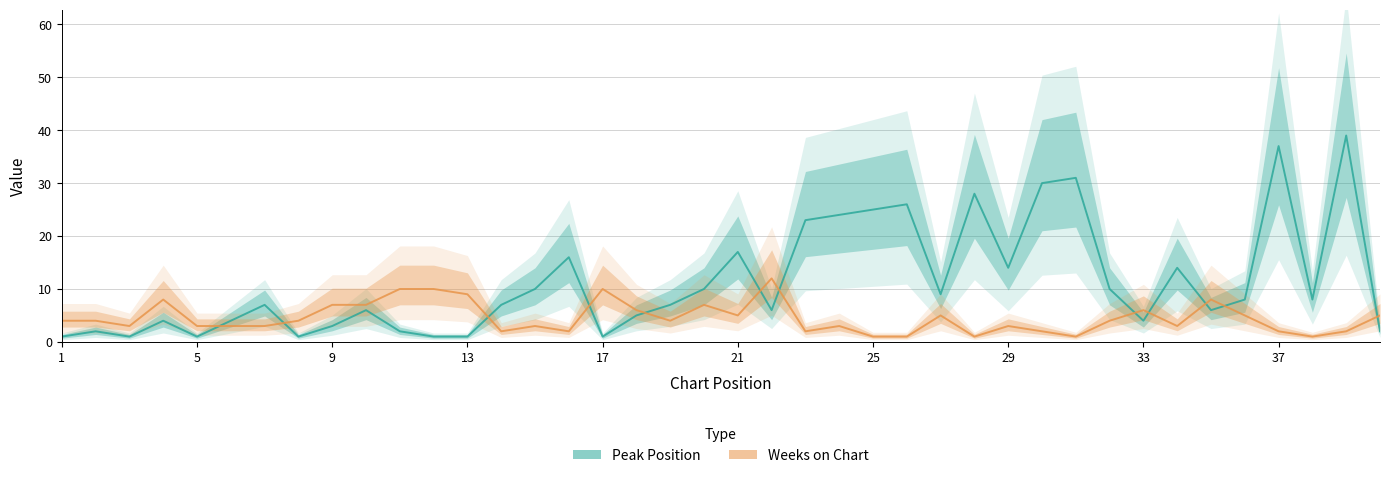

True or false: Weeks on Chart has a value of 2 at 14.

True